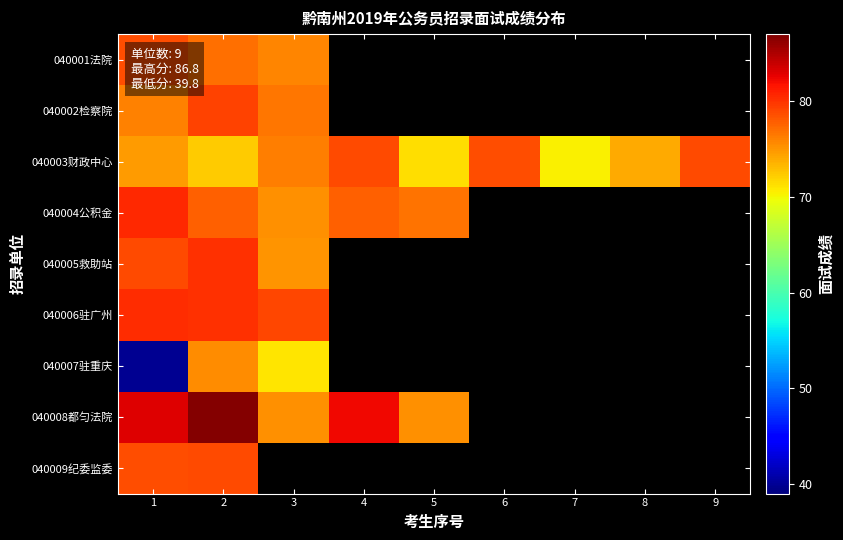

What is the maximum value for 040006驻广州?

80.4